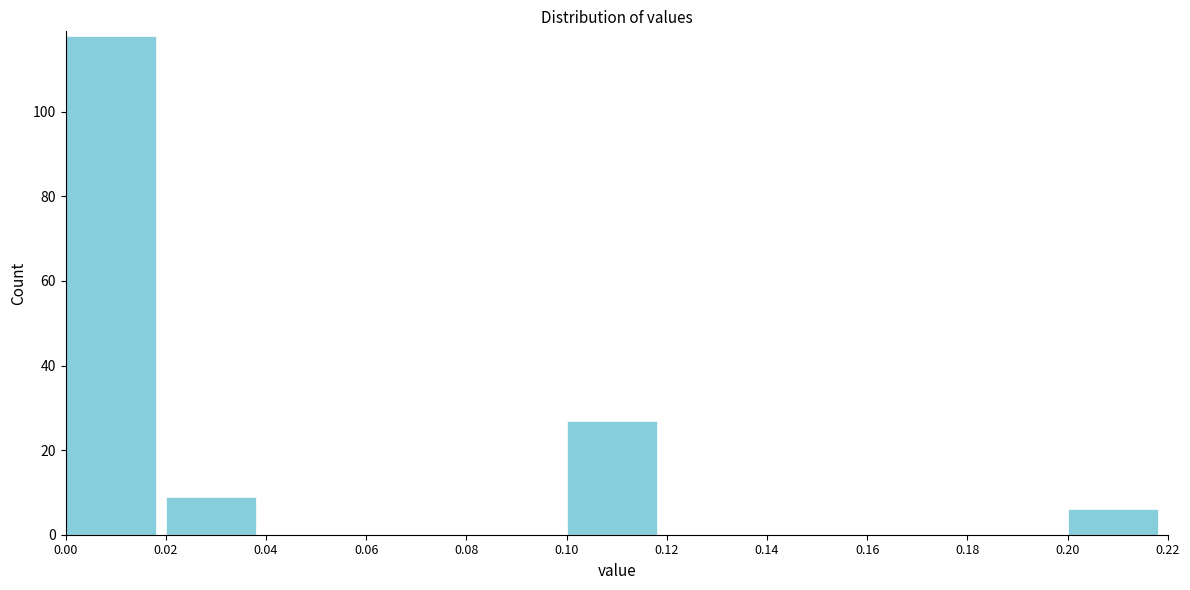

Reading left to right, transcribe this chart: for each bar, give the range it covers on the x-axis and its height. The values are not printed on the chart, so give them approximately, as read against the axis.

0.00 to 0.02: 118
0.02 to 0.04: 10
0.04 to 0.06: 0
0.06 to 0.08: 0
0.08 to 0.10: 0
0.10 to 0.12: 28
0.12 to 0.14: 0
0.14 to 0.16: 0
0.16 to 0.18: 0
0.18 to 0.20: 0
0.20 to 0.22: 6